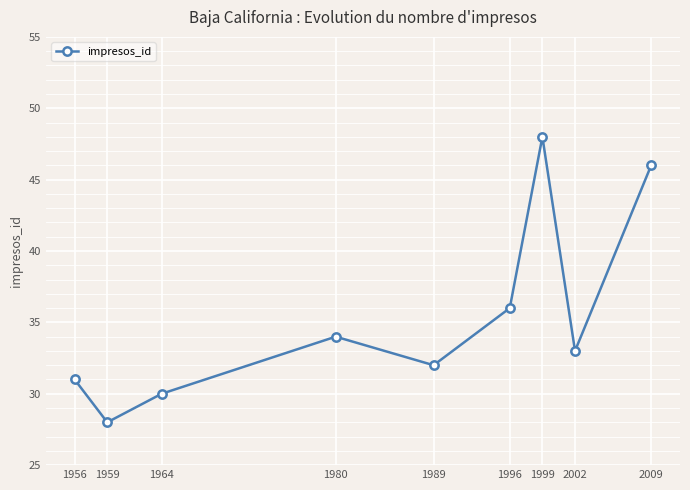

Is this an area chart (filled region under the line)?

No